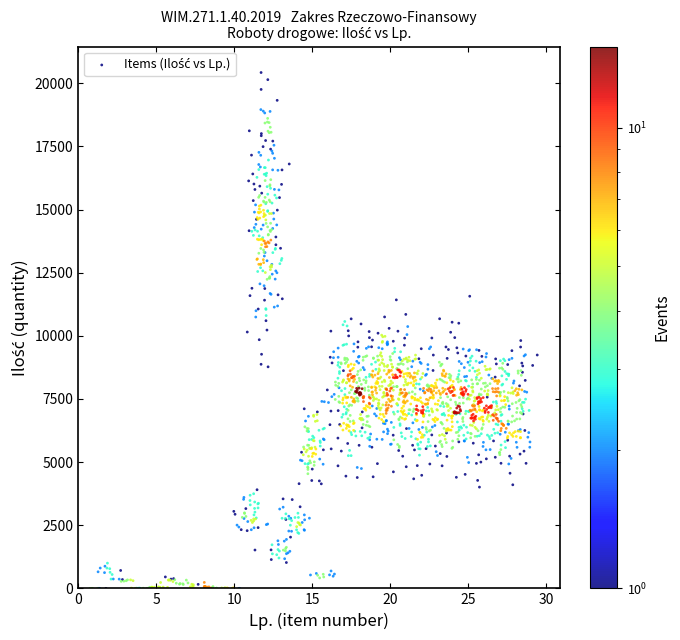

What is the range of X values (max minus min)?

28.7